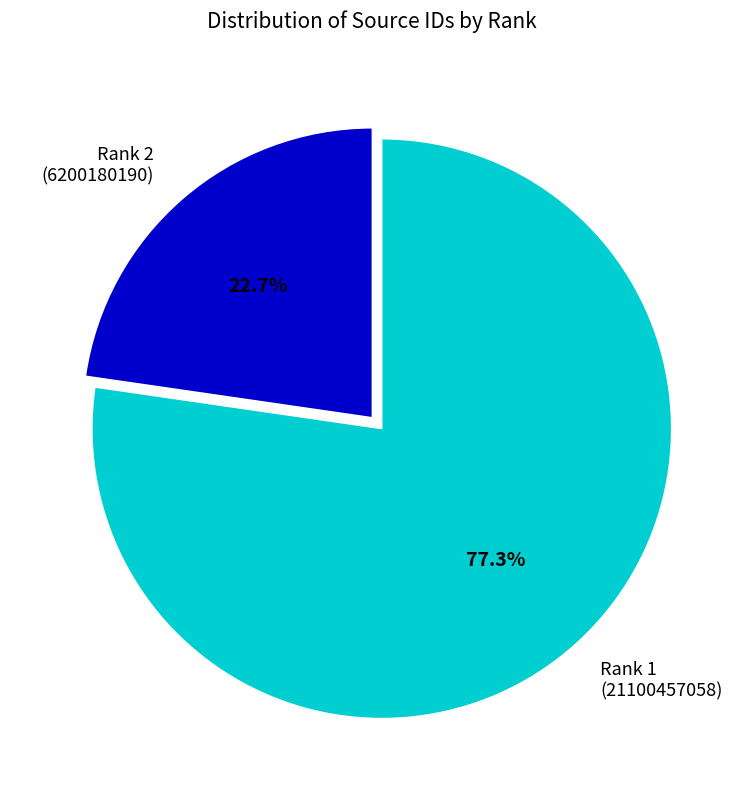

To the nearest percent, what is the average slice percentage?

50%